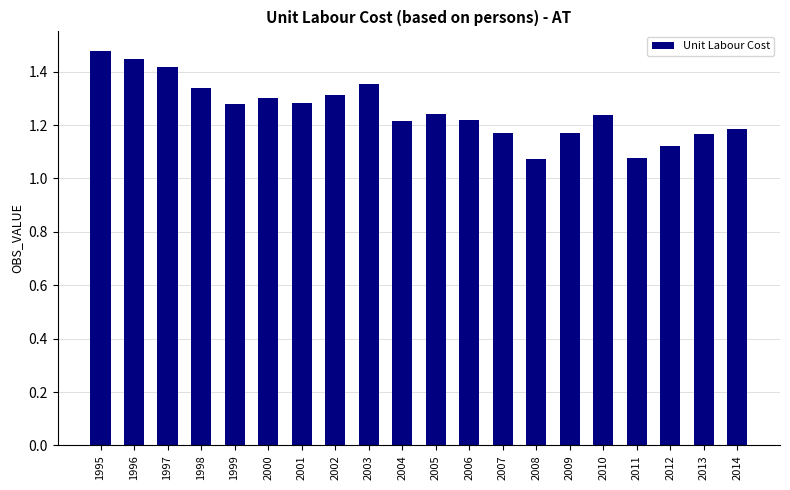

Which label corresponds to the largest value in the chart?

1995